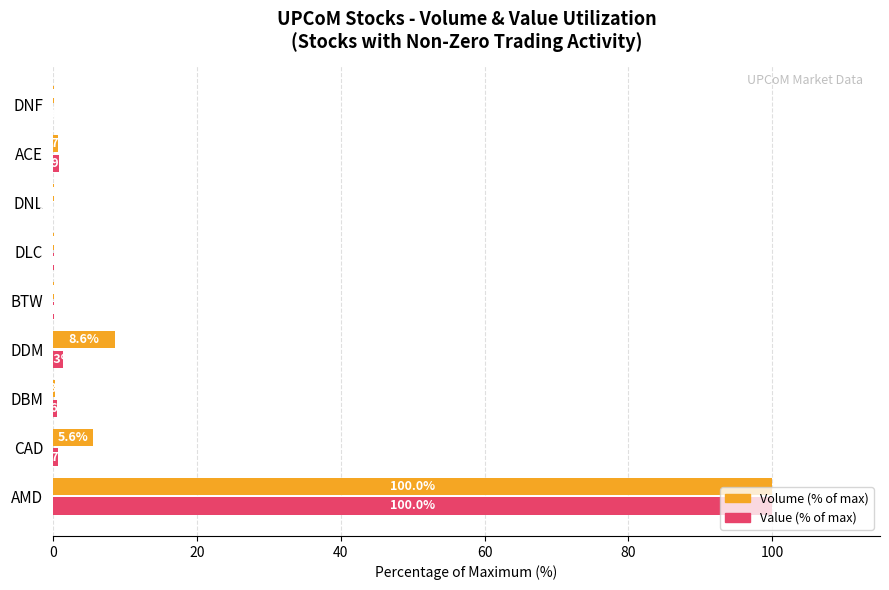

What is the sum of all Value (% of max) values?

103.7